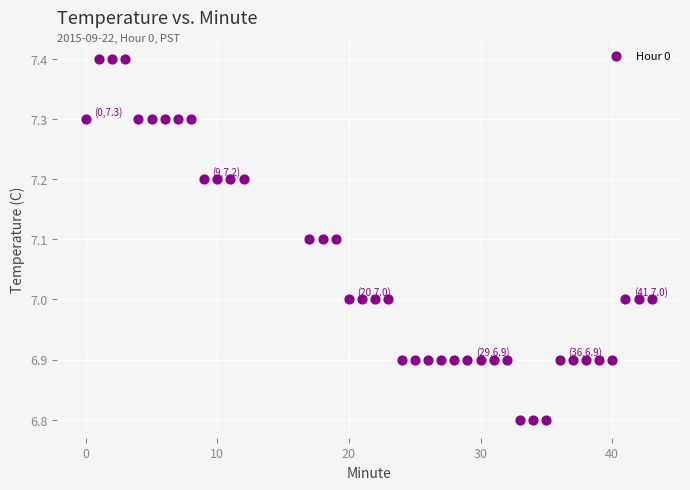

What is the range of Y values (max minus min)?

0.6